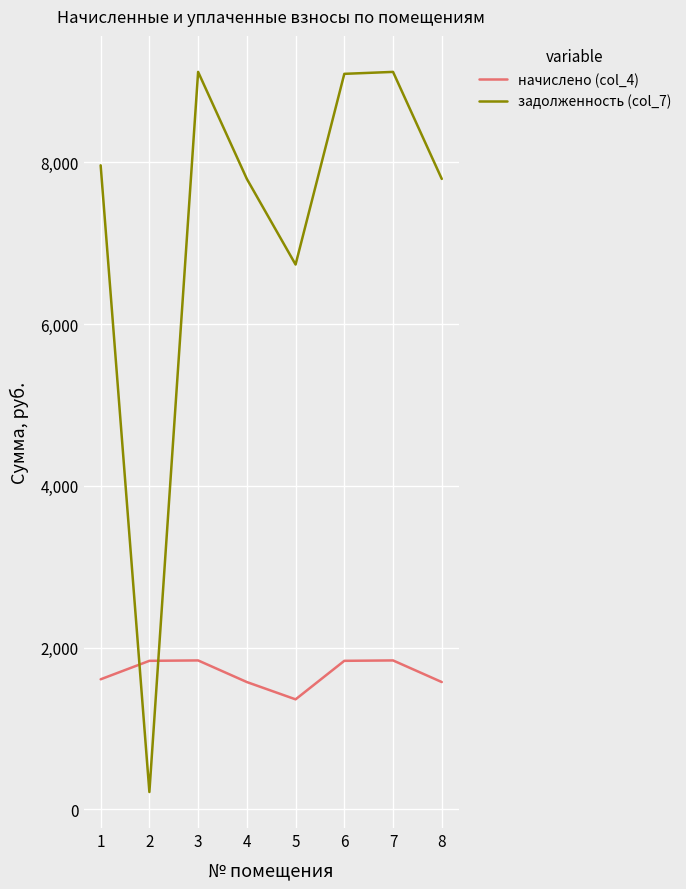

At 7, list the series in order from largest to smallest.

задолженность (col_7), начислено (col_4)